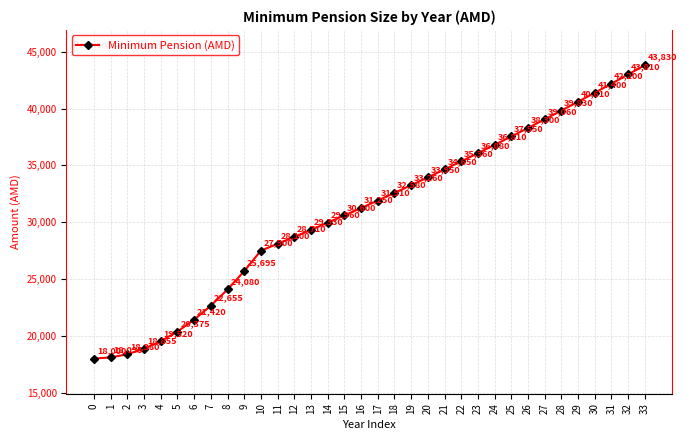

List the labels in order of value, smallest first.

0, 1, 2, 3, 4, 5, 6, 7, 8, 9, 10, 11, 12, 13, 14, 15, 16, 17, 18, 19, 20, 21, 22, 23, 24, 25, 26, 27, 28, 29, 30, 31, 32, 33